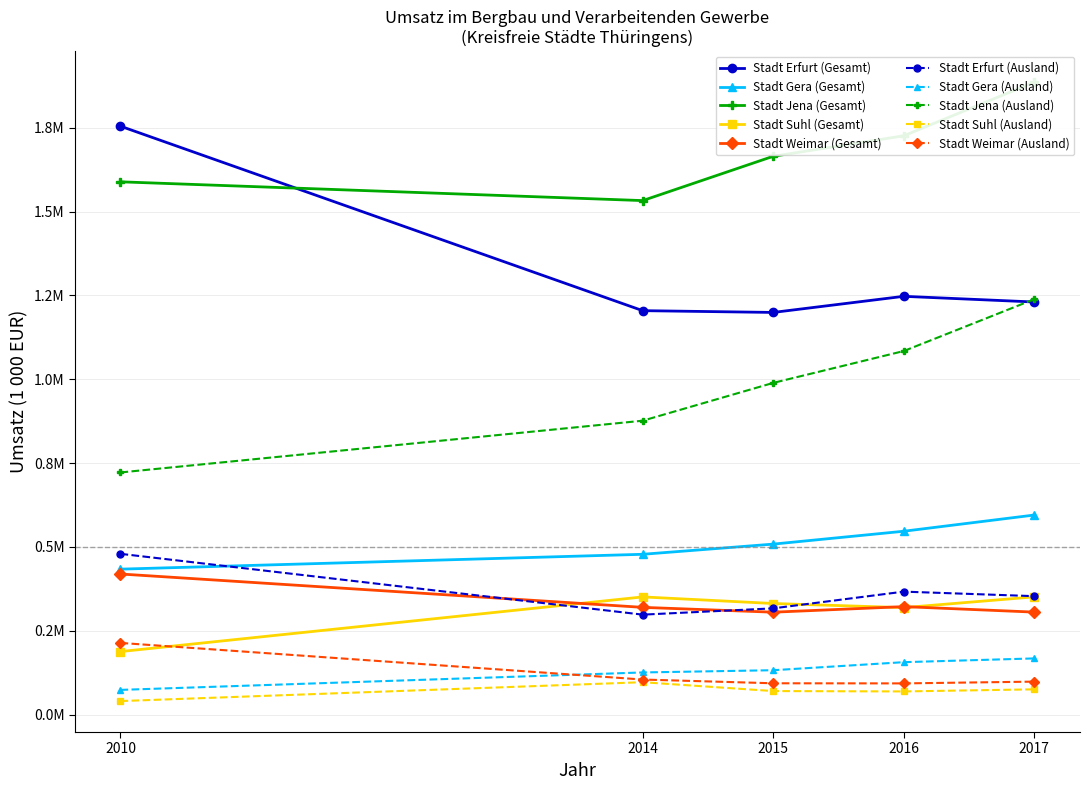

What is the difference between the maximum and minimum values in the Stadt Weimar series?

113934.9